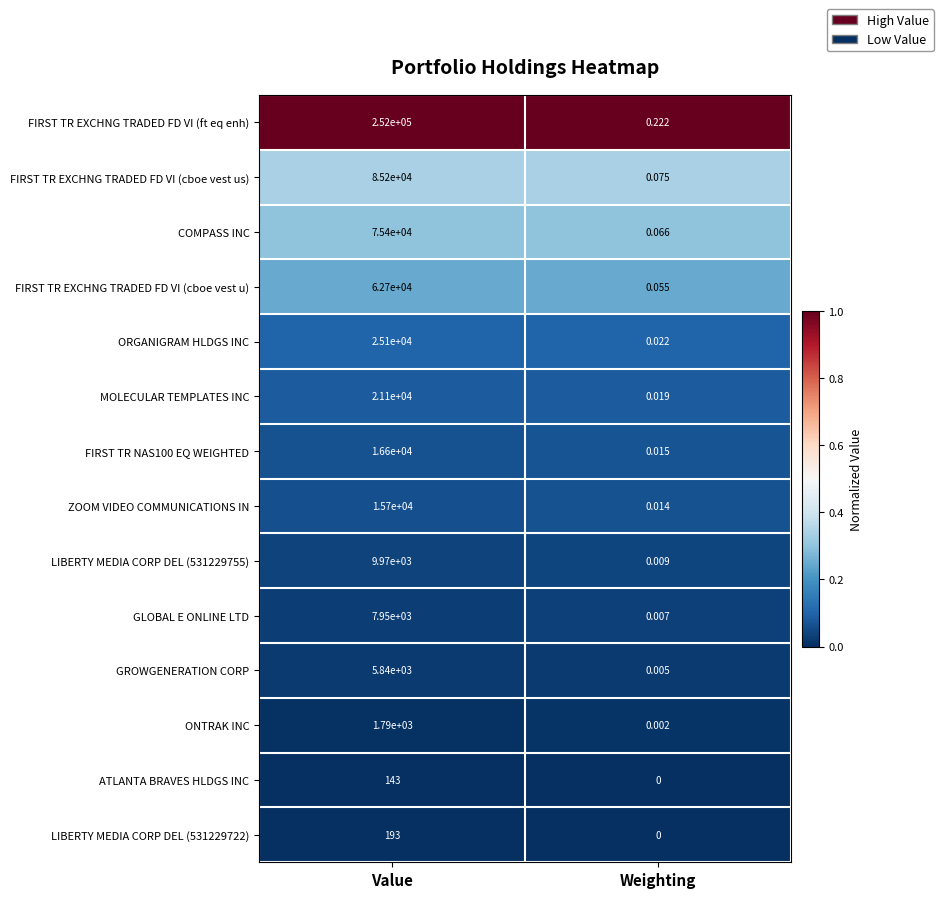

Which series changed the most between Value and Weighting?

FIRST TR EXCHNG TRADED FD VI (ft eq enh)